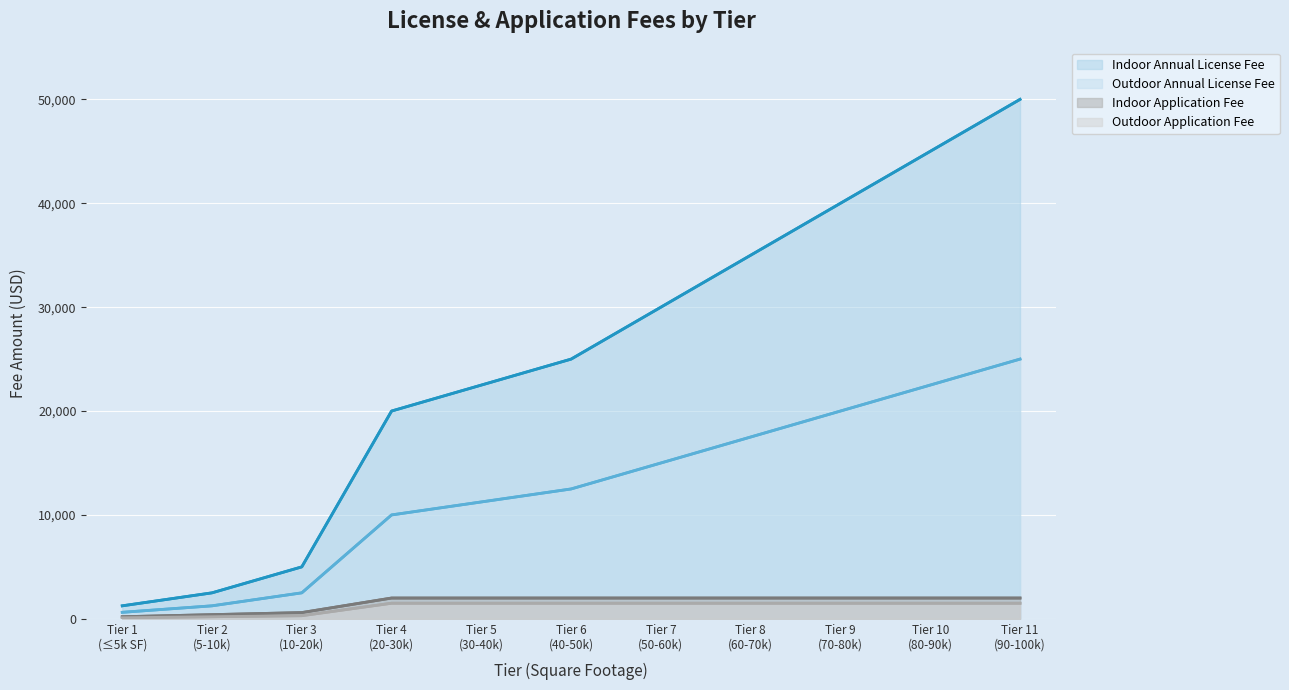

At which label is Outdoor Annual License Fee closest to 12812?

Tier 6
(40-50k)